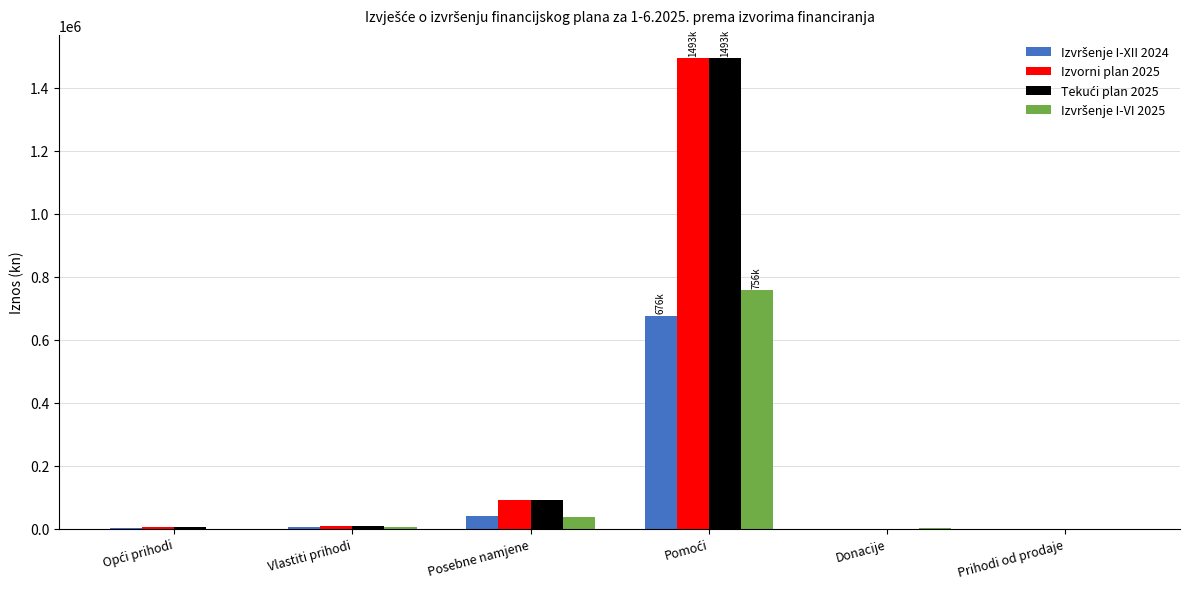

What is the approximate value of Izvorni plan 2025 at Posebne namjene?

89409.1